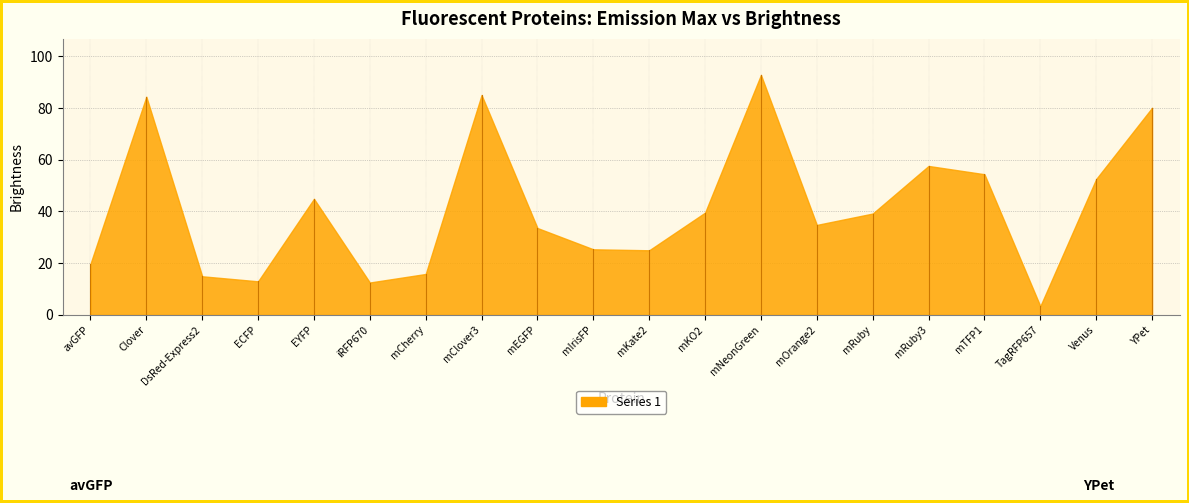

What is the approximate value at Venus?

52.5